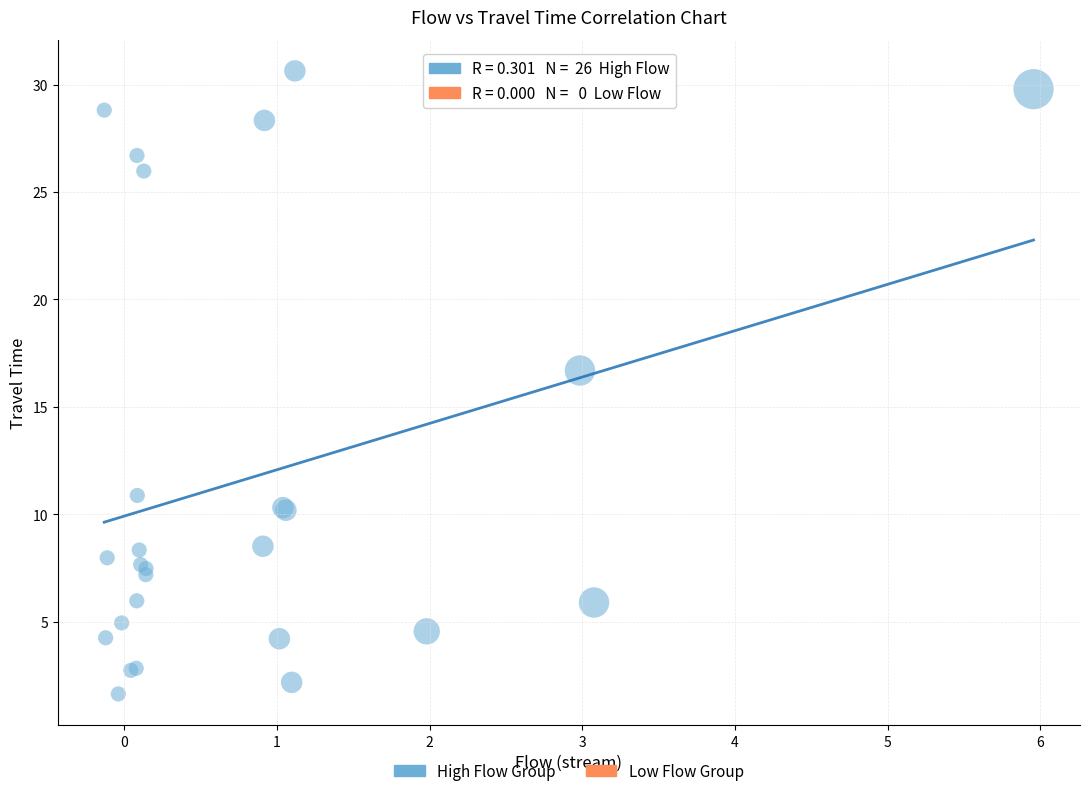

What Y value in the scatter plot is closest to 16?

16.7